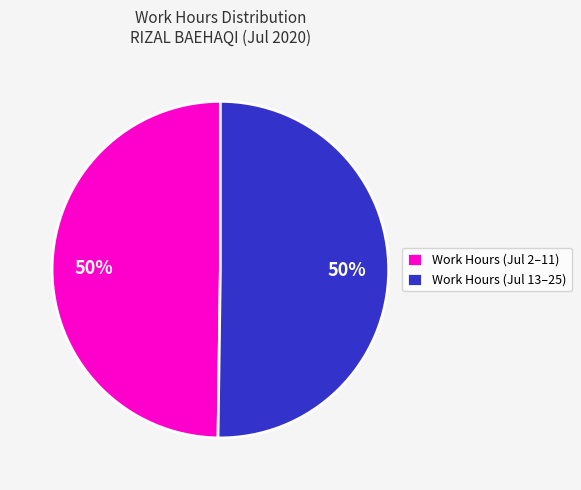

To the nearest percent, what portion does Work Hours (Jul 2–11) represent?

50%